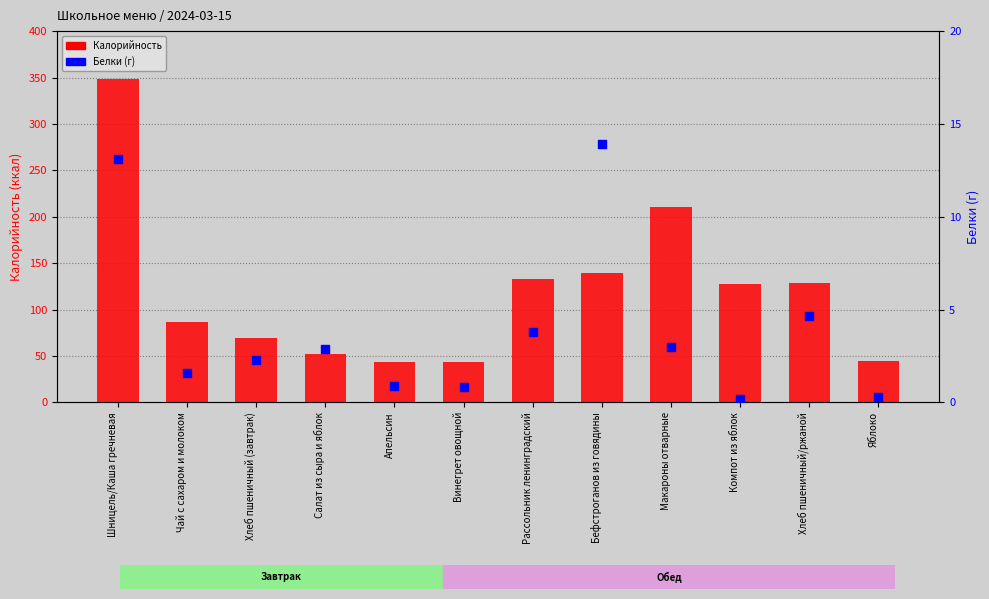

Which series has the largest total across all categories?

Калорийность